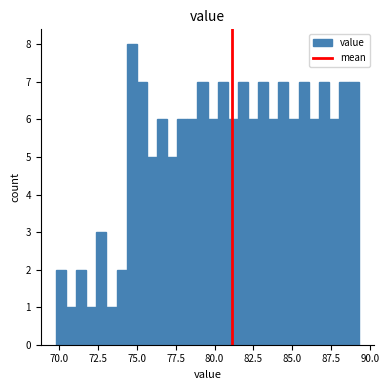

Around what value on the x-axis is the tallest bar? Give the approximate position of its centre, as read against the axis.

74.5